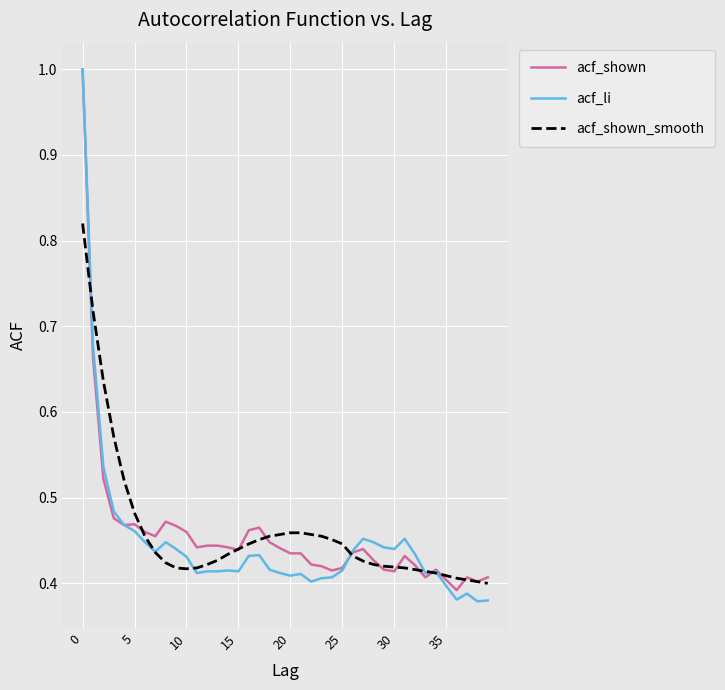

Count the number of data series in this chart.

3